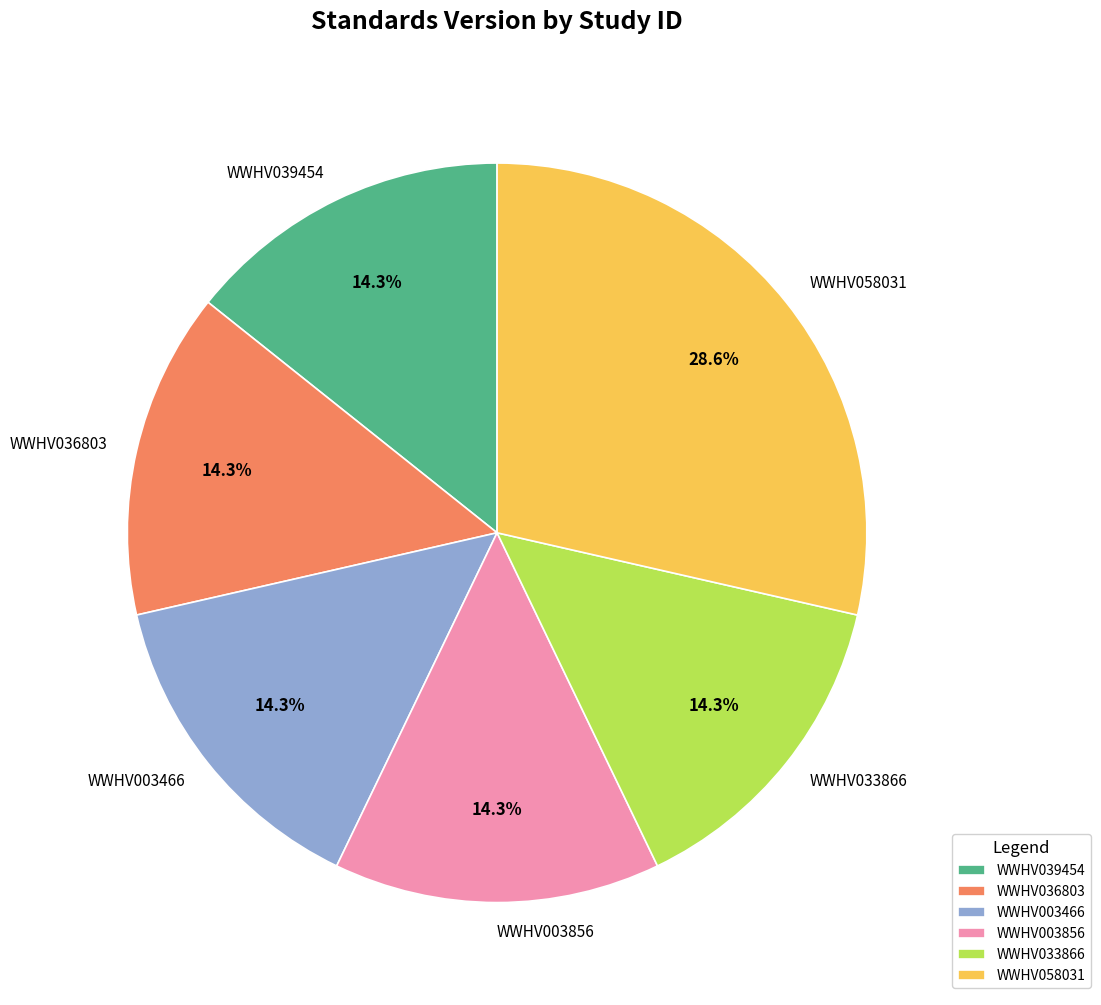

To the nearest percent, what is the difference between the largest and smallest slice percentages?

14%